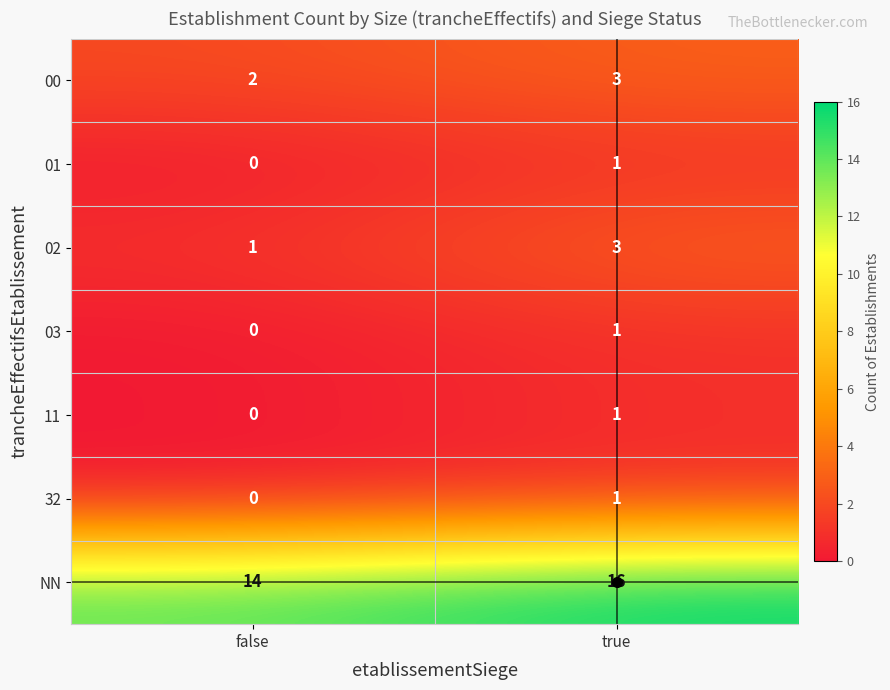

At how many categories does at least one series exceed 15?

1